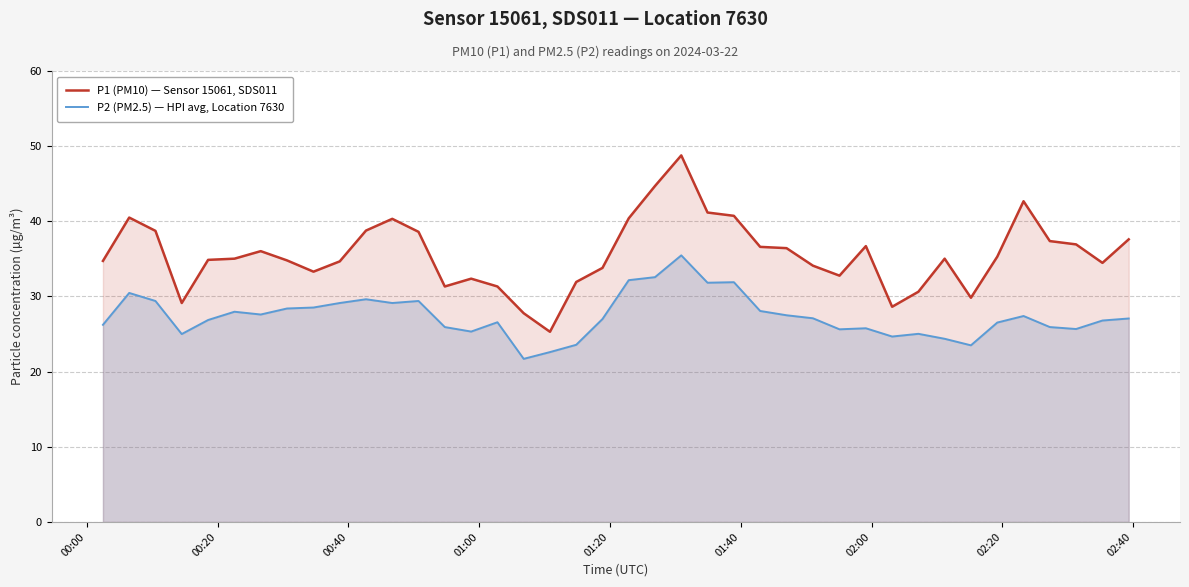

Which series has the largest range (max minus min)?

P1 (PM10) — Sensor 15061, SDS011